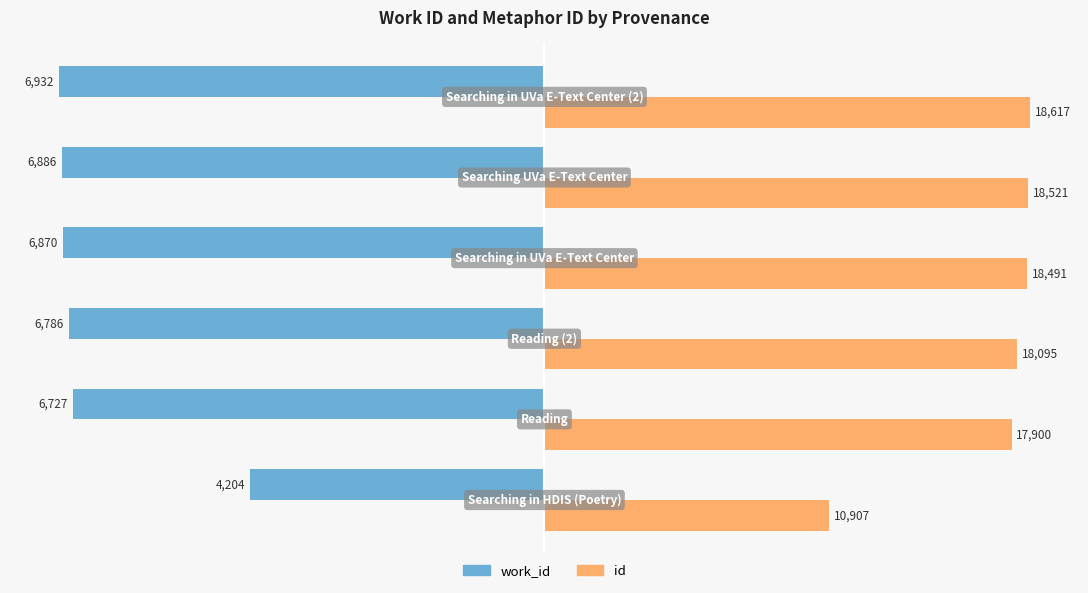

What are all the series names shown in the legend?

work_id, id